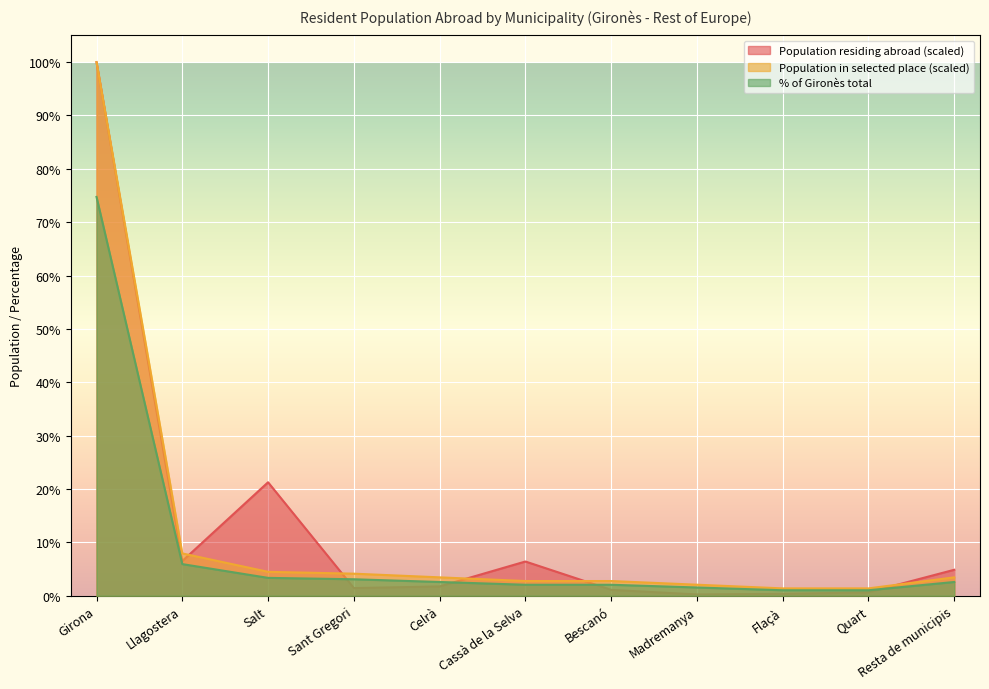

List the series in order of their overall mean, highest first.

Population residing abroad (scaled), Population in selected place (scaled), % of Gironès total